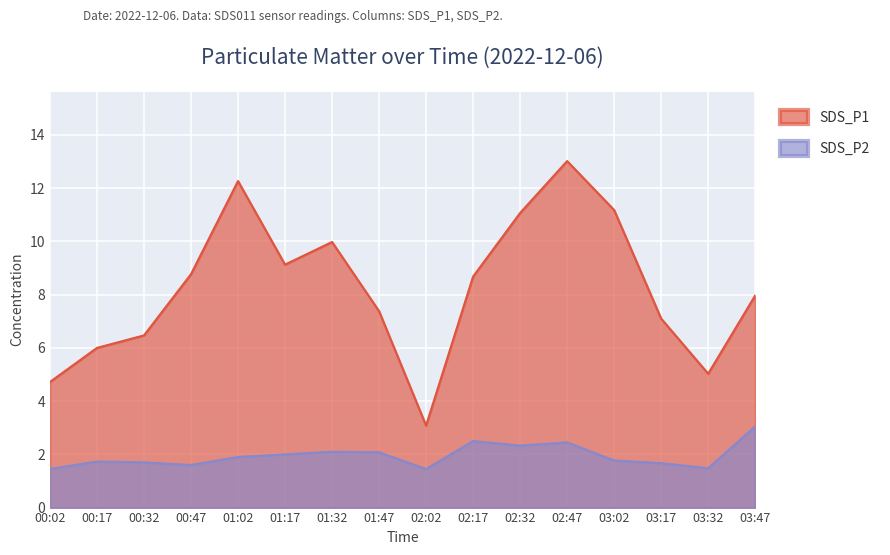

Rank the series at 01:32 from highest to lowest value.

SDS_P1, SDS_P2